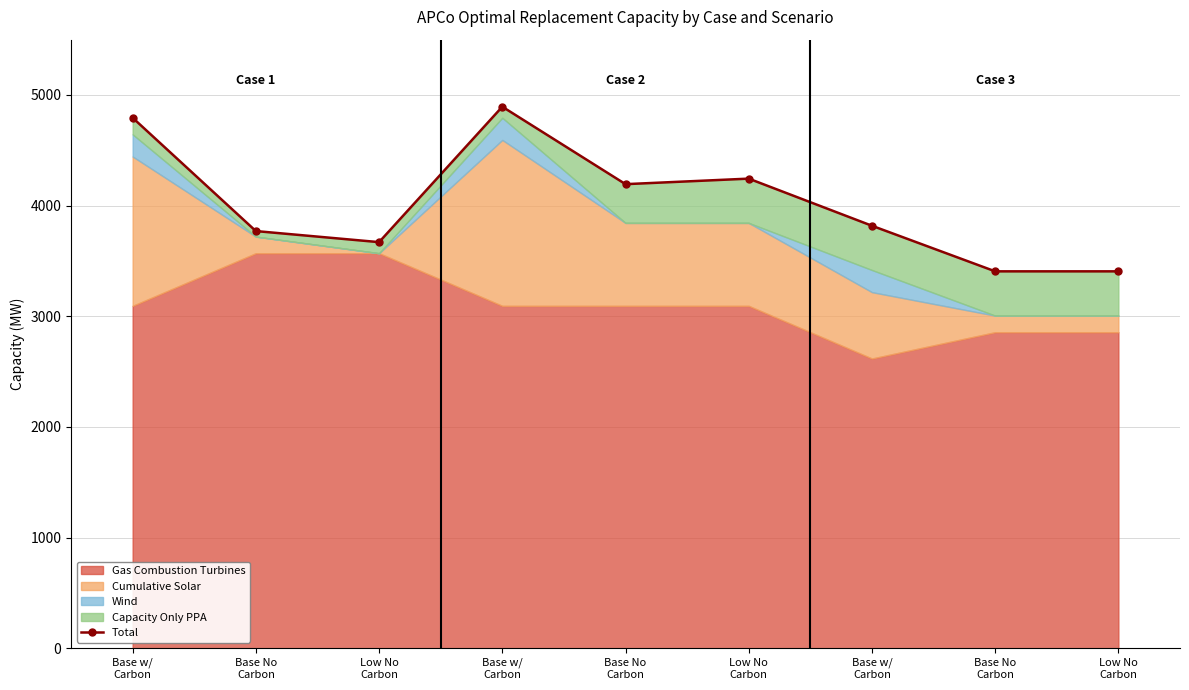

Reading left to right, transcribe all the data shown in this chart.

4794	3770	3670	4894	4194	4244	3818	3406	3406